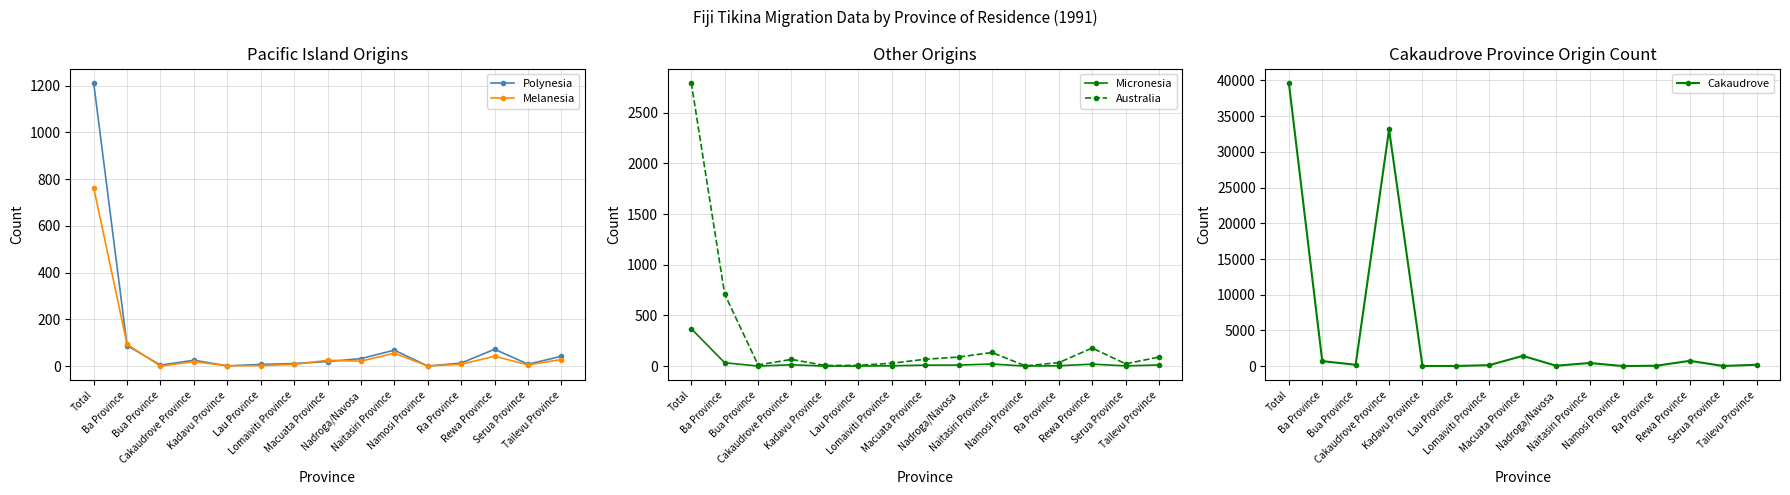

Rank the series at Kadavu Province from highest to lowest value.

Cakaudrove, Australia, Polynesia, Melanesia, Micronesia